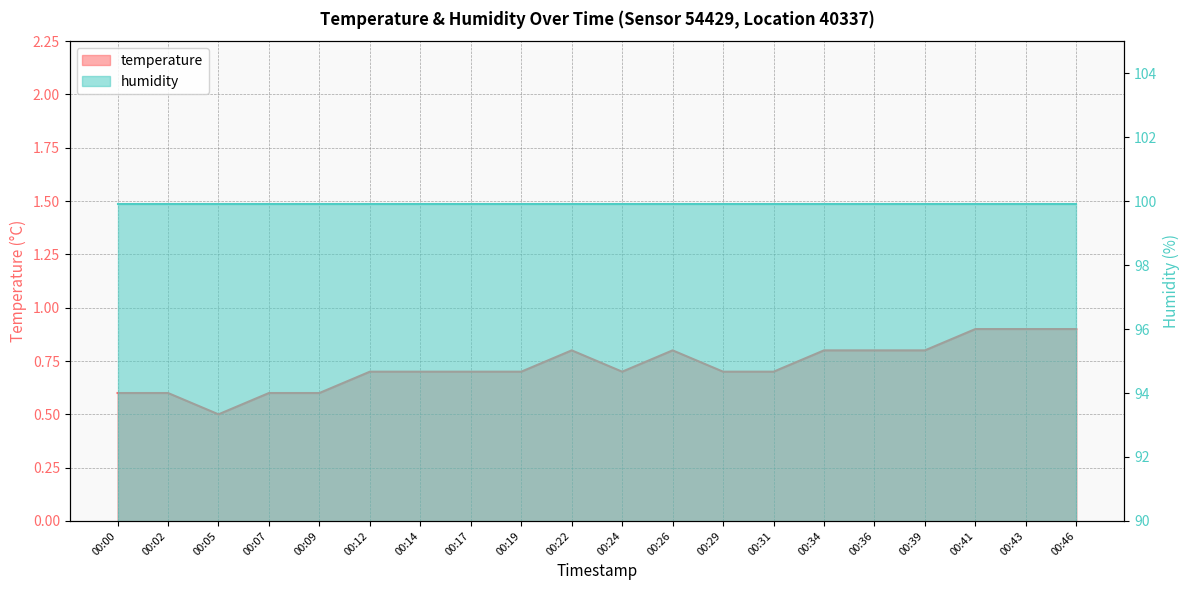

What is the difference between the second highest and second lowest values?

0.3